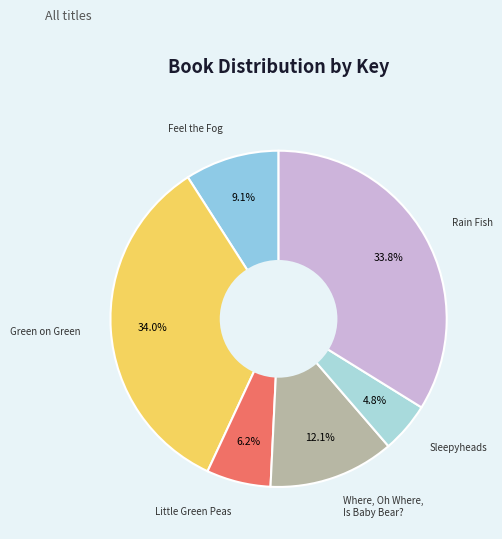

How many segments does this pie chart have?

6